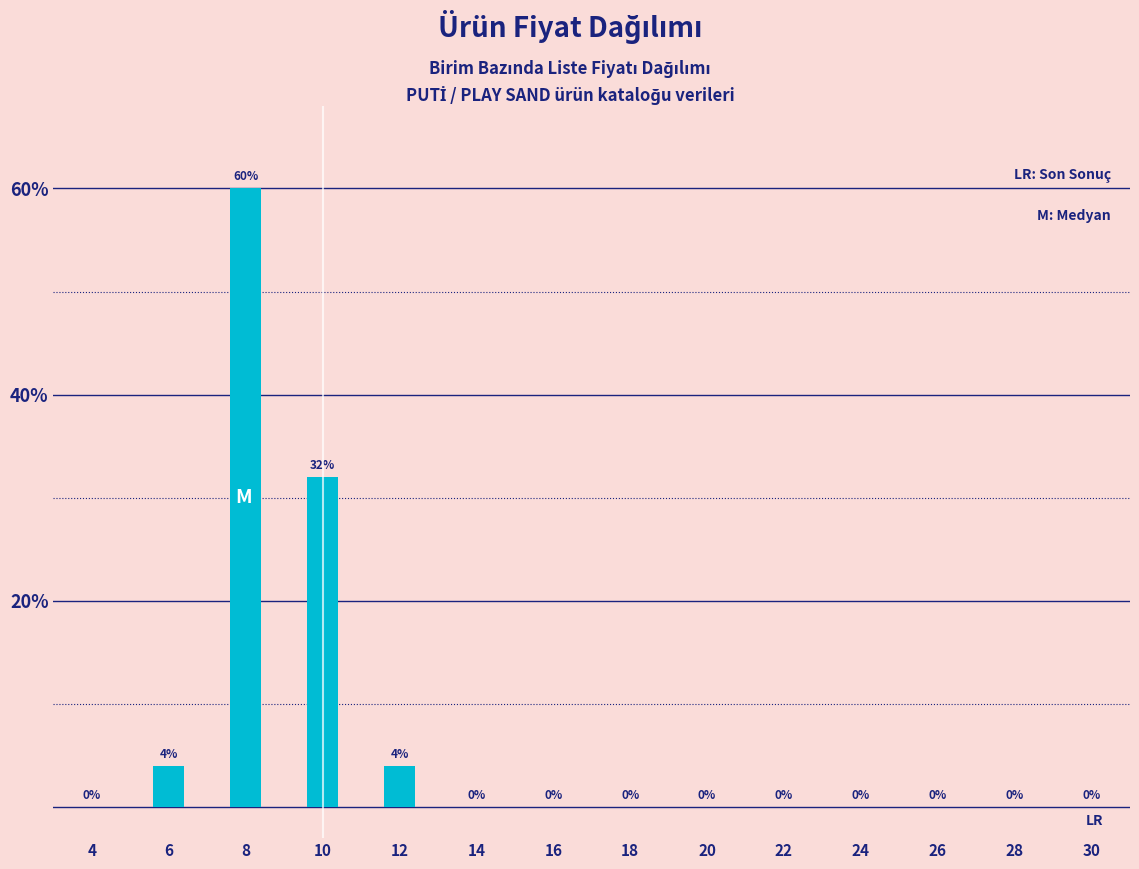

Is it true that the value at 8 is 60?

True